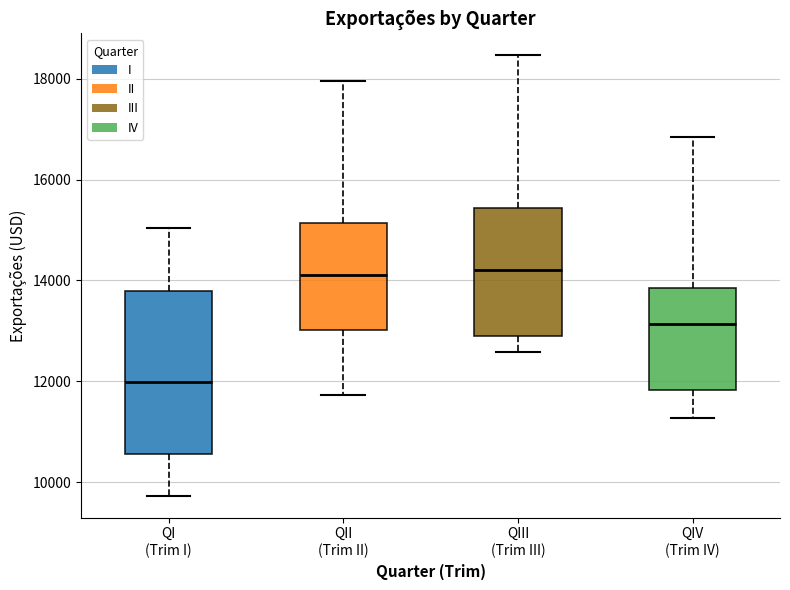

Comparing the boxes themselves (not the whiskers), which one is the tallest?

QI (Trim I)